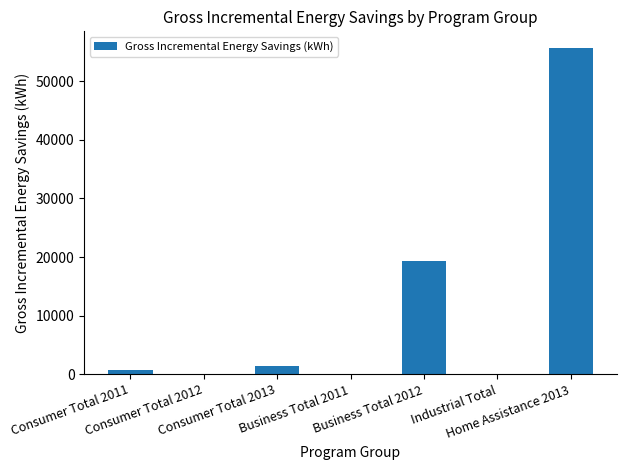

What is the ratio of the value at Consumer Total 2011 to the value at Consumer Total 2013?

0.5